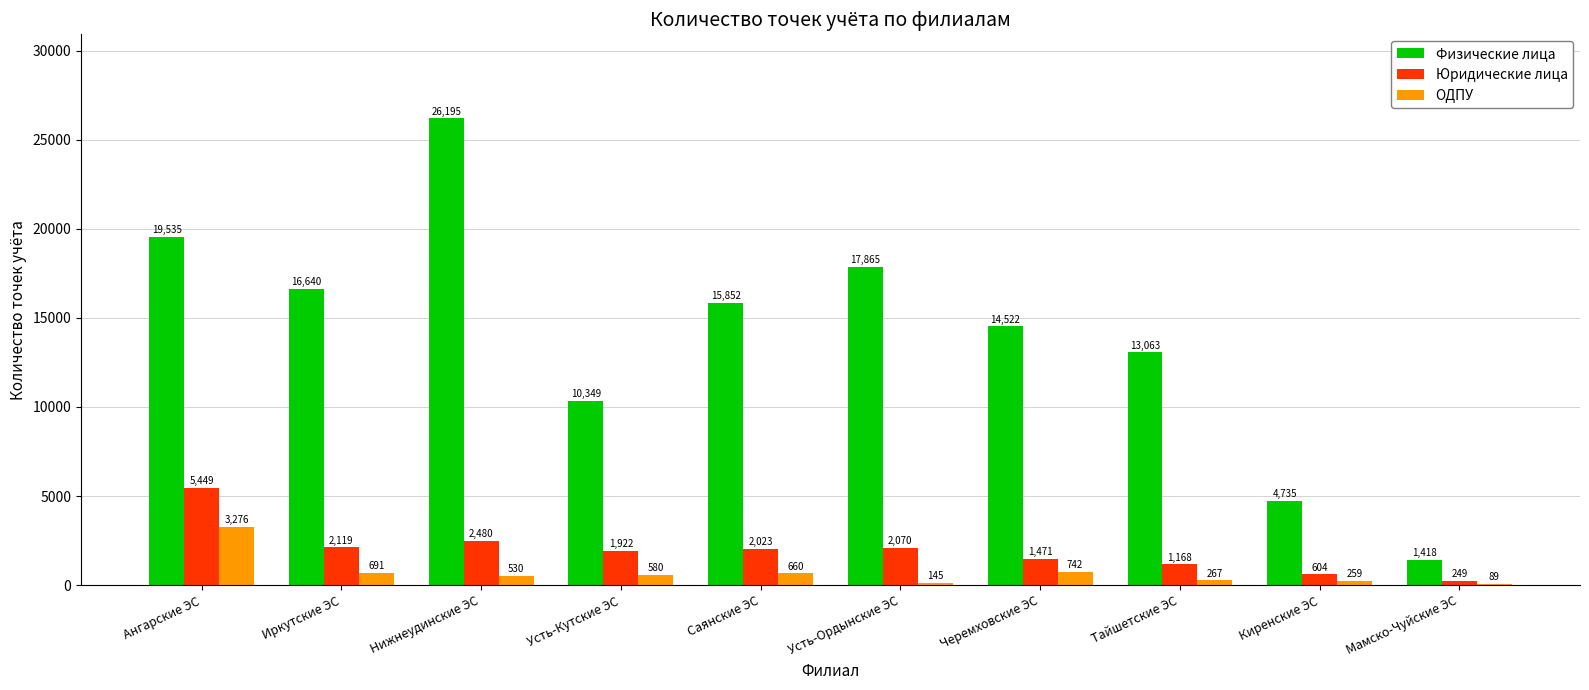

Reading left to right, transcribe all the data shown in this chart.

Физические лица: Ангарские ЭС=19535	Иркутские ЭС=16640	Нижнеудинские ЭС=26195	Усть-Кутские ЭС=10349	Саянские ЭС=15852	Усть-Ордынские ЭС=17865	Черемховские ЭС=14522	Тайшетские ЭС=13063	Киренские ЭС=4735	Мамско-Чуйские ЭС=1418
Юридические лица: Ангарские ЭС=5449	Иркутские ЭС=2119	Нижнеудинские ЭС=2480	Усть-Кутские ЭС=1922	Саянские ЭС=2023	Усть-Ордынские ЭС=2070	Черемховские ЭС=1471	Тайшетские ЭС=1168	Киренские ЭС=604	Мамско-Чуйские ЭС=249
ОДПУ: Ангарские ЭС=3276	Иркутские ЭС=691	Нижнеудинские ЭС=530	Усть-Кутские ЭС=580	Саянские ЭС=660	Усть-Ордынские ЭС=145	Черемховские ЭС=742	Тайшетские ЭС=267	Киренские ЭС=259	Мамско-Чуйские ЭС=89